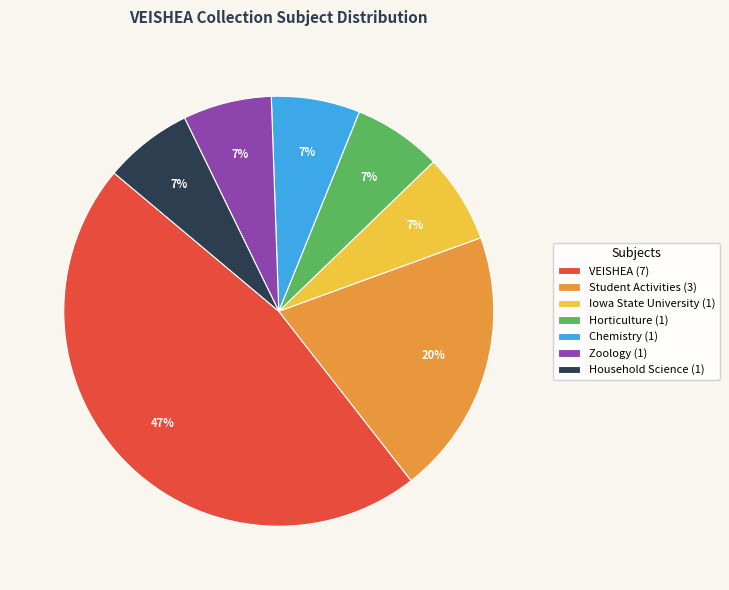

Which has a higher value, Horticulture or Student Activities?

Student Activities